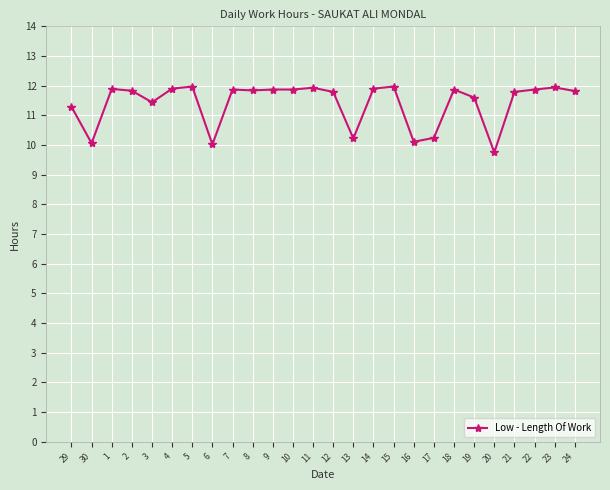

What is the average value?

11.4